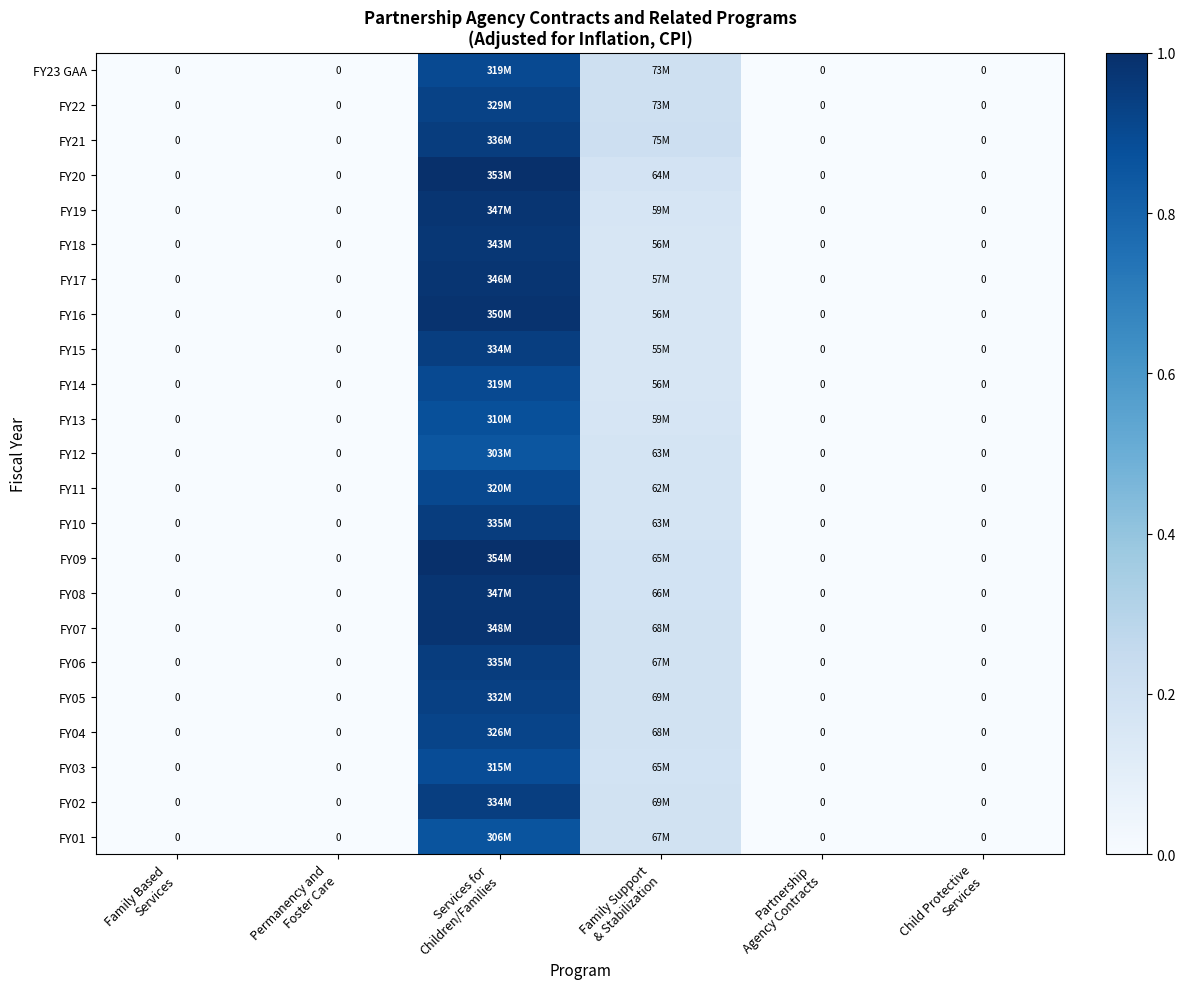

Which series changed the most between Services for Children/Families and Family Support & Stabilization?

FY16